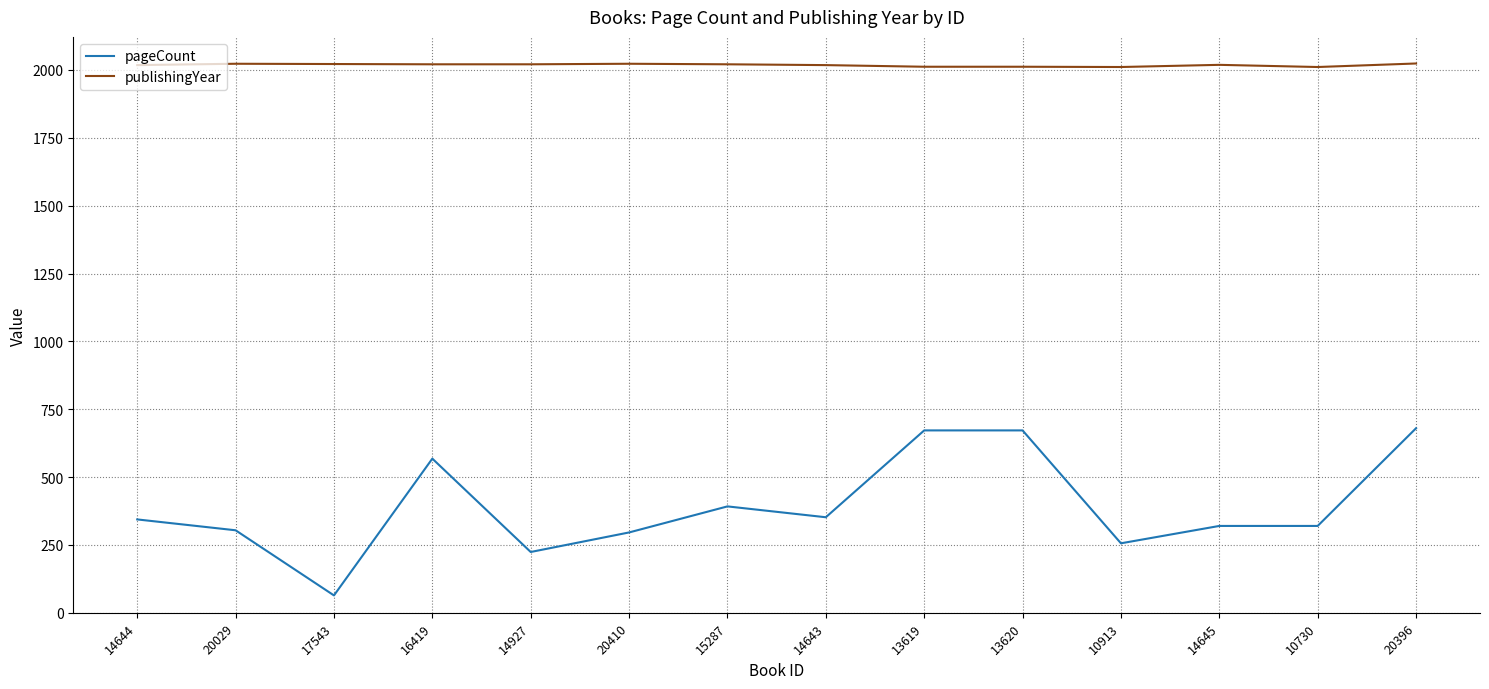

Rank the series at 14645 from highest to lowest value.

publishingYear, pageCount